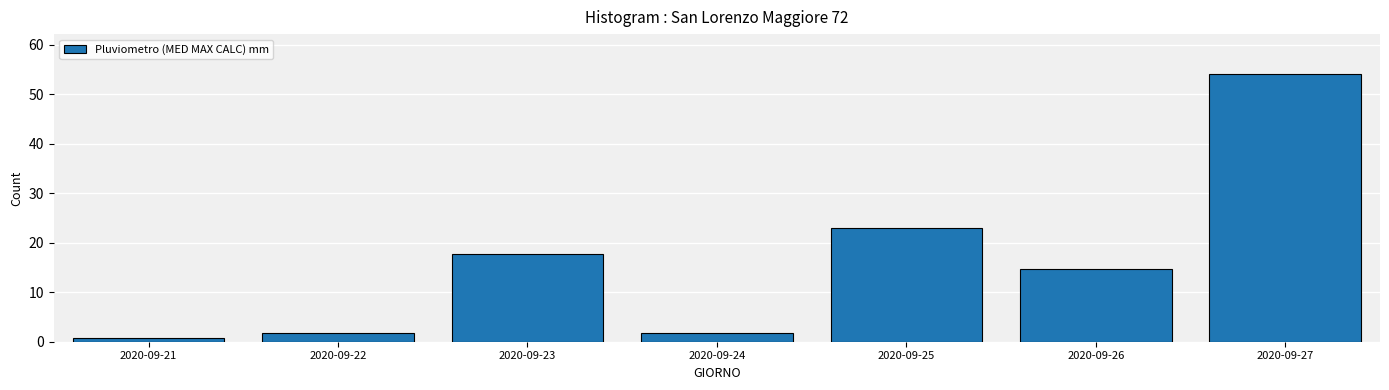

Reading left to right, extract all data points from this chart.

2020-09-21=0.8	2020-09-22=1.8	2020-09-23=17.8	2020-09-24=1.8	2020-09-25=23.0	2020-09-26=14.6	2020-09-27=54.0